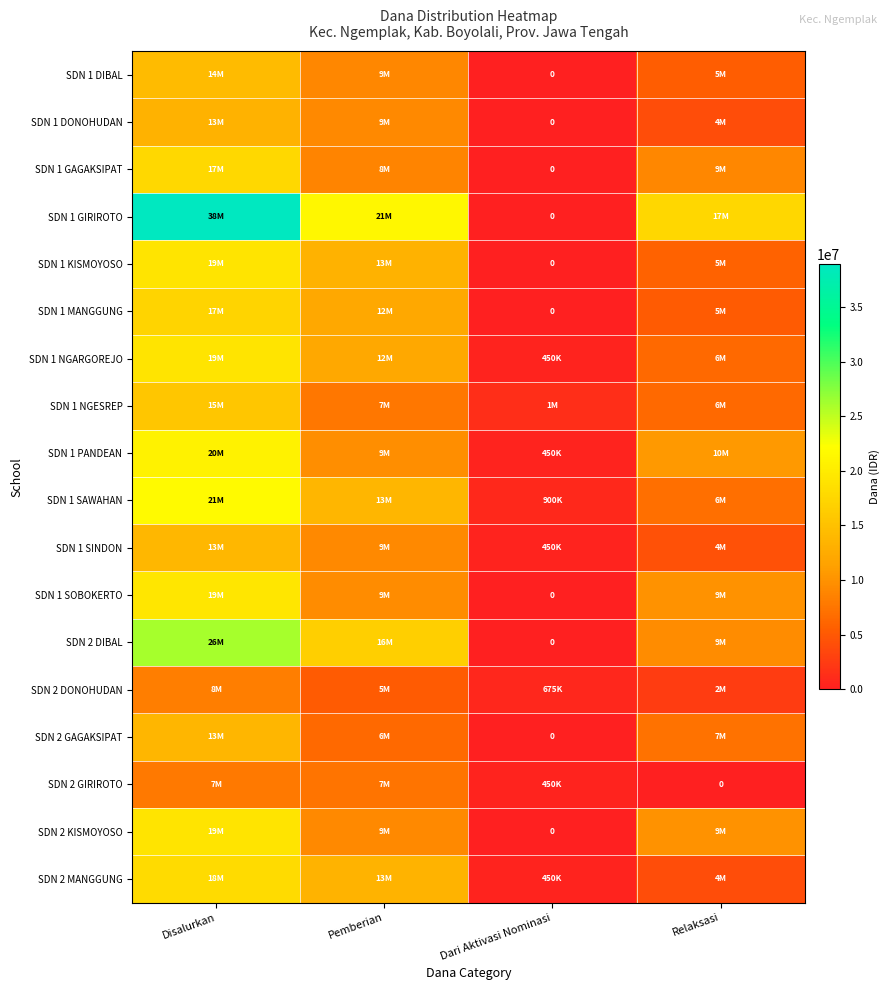

At which category is the sum across all series the highest?

Disalurkan